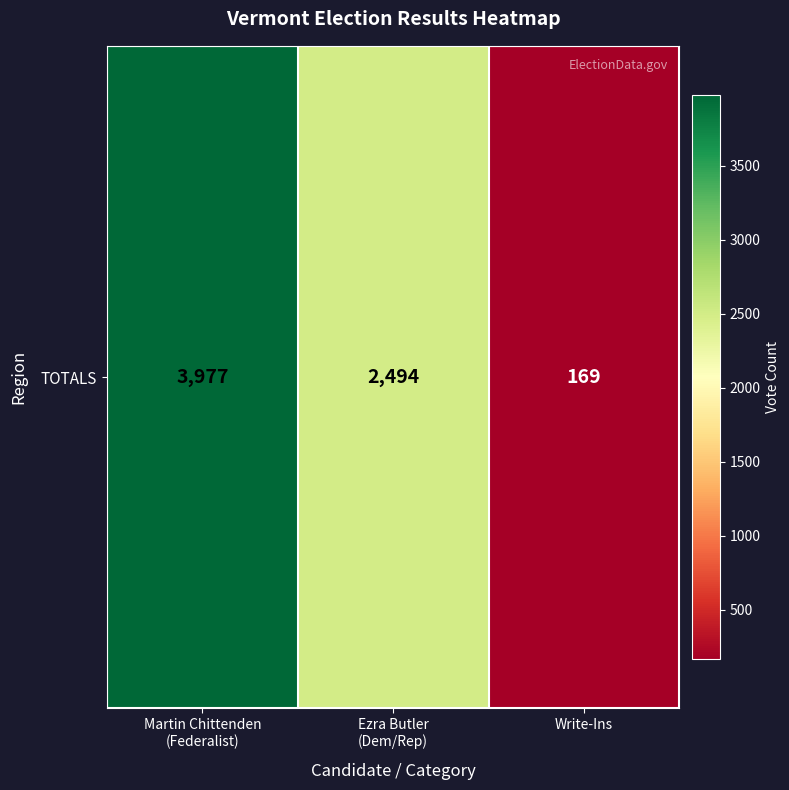

Is it true that the value at Martin Chittenden
(Federalist) is 6276?

False